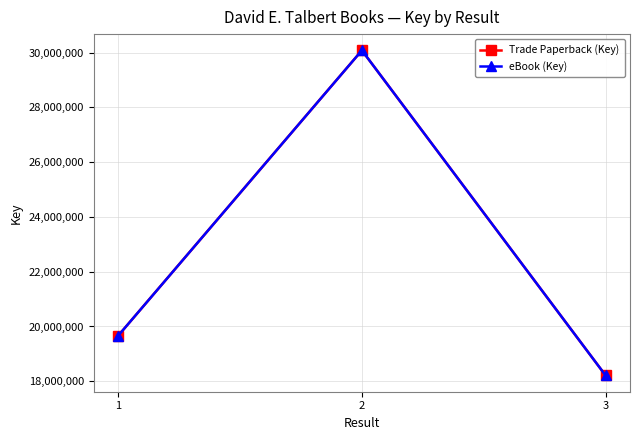

Is this an area chart (filled region under the line)?

No